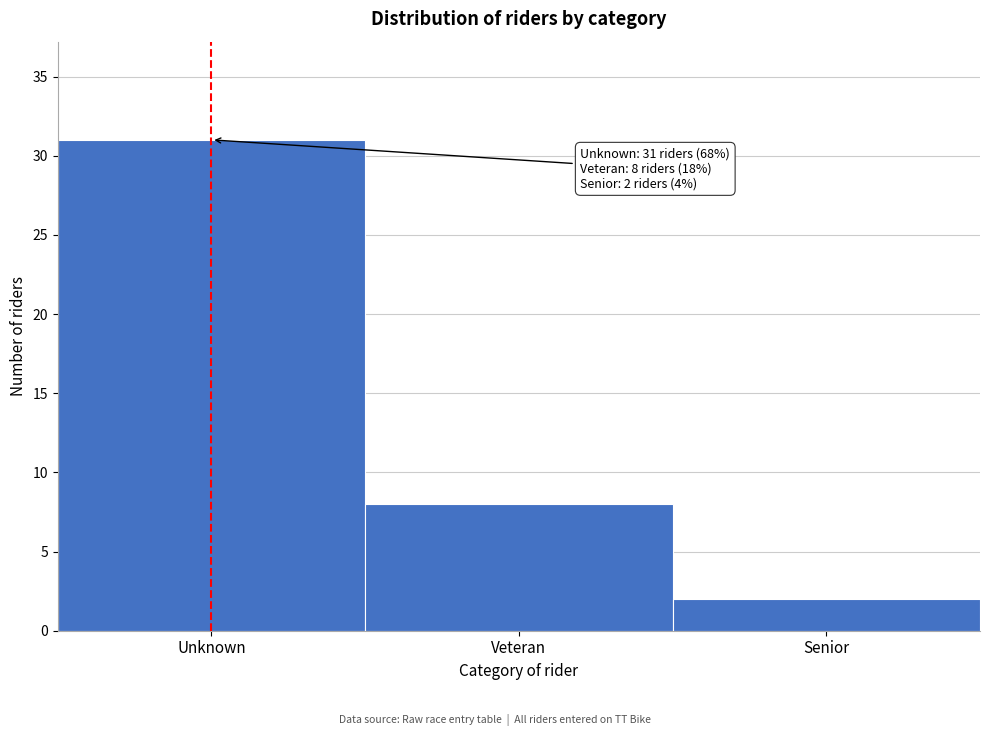

Reading left to right, list all the values displayed in this chart.

31	8	2